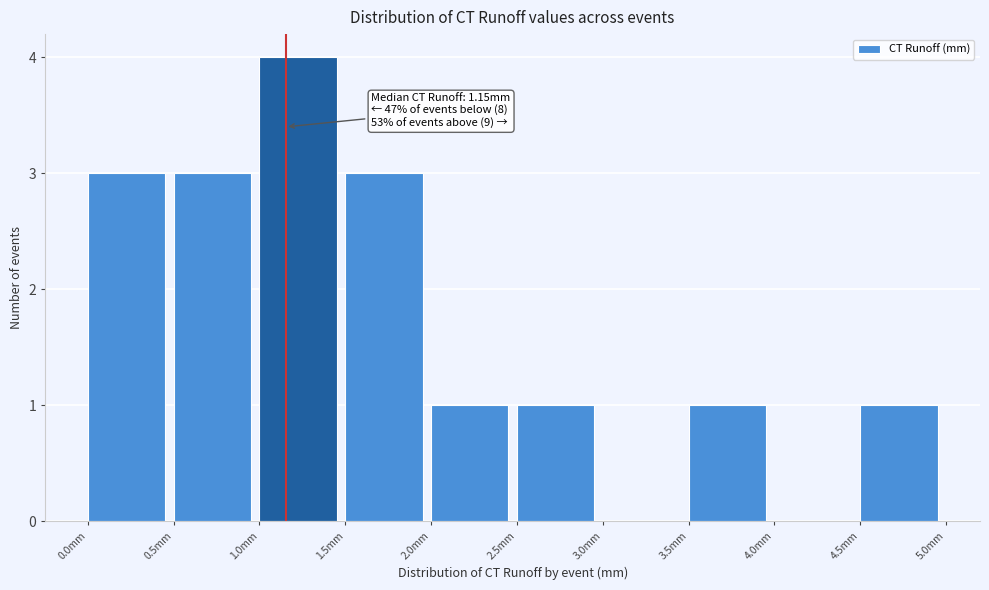

Which range on the x-axis has the tallest bar?

1.0 to 1.5